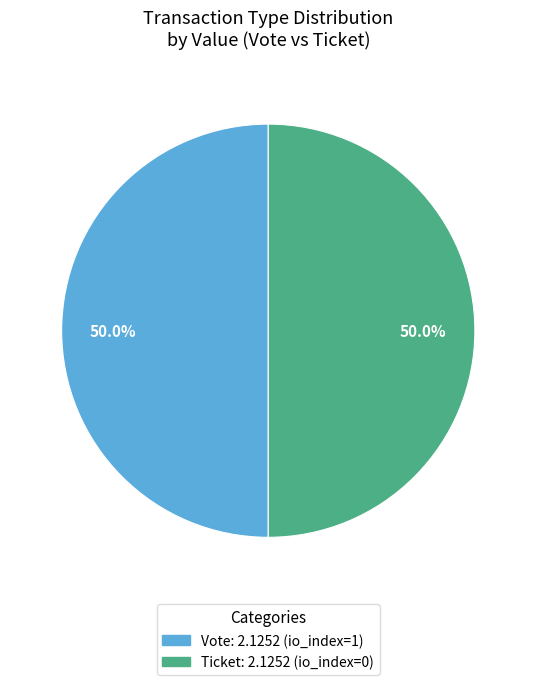

How many slices are in this pie chart?

2